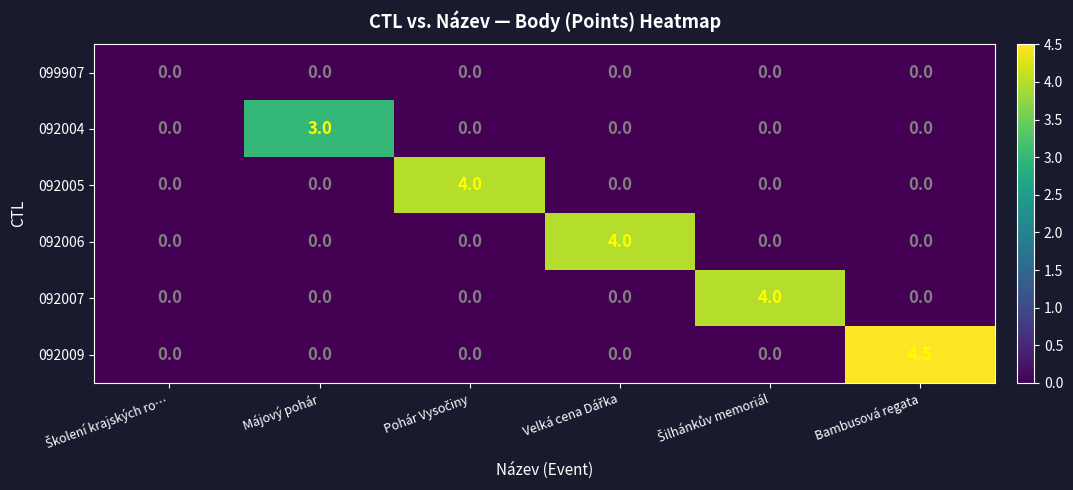

Which series has the largest range (max minus min)?

092009